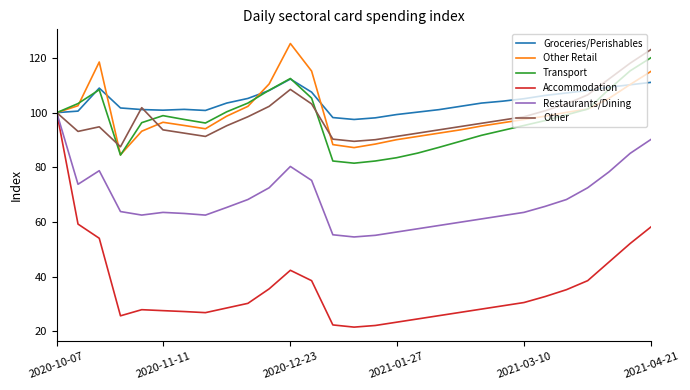

What is the smallest value displayed?

21.5